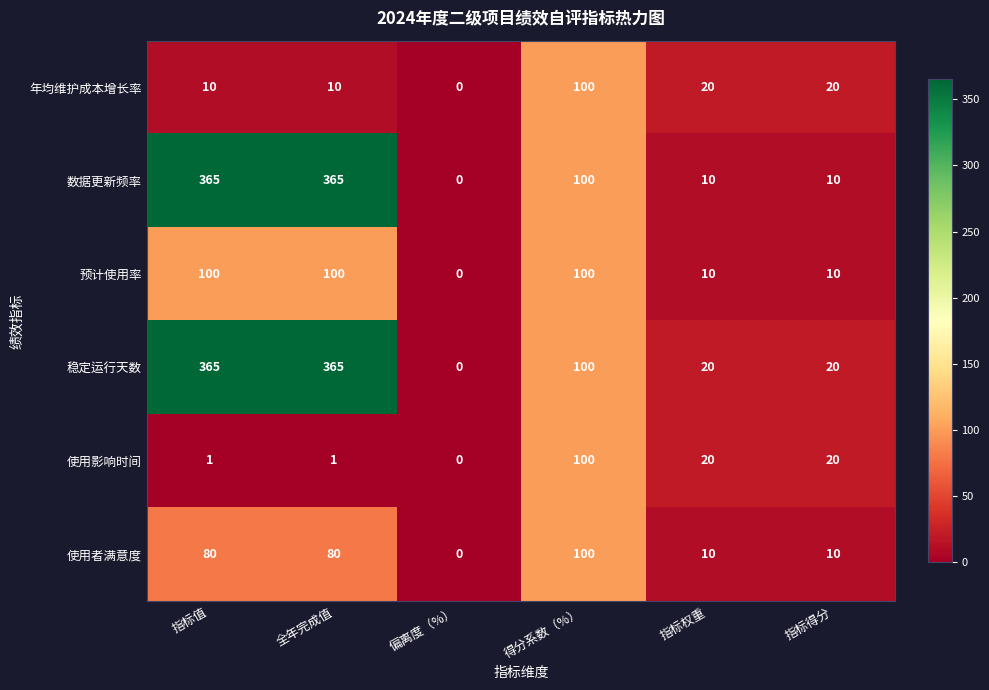

Count the 年均维护成本增长率 values in the range 10 to 20.

4